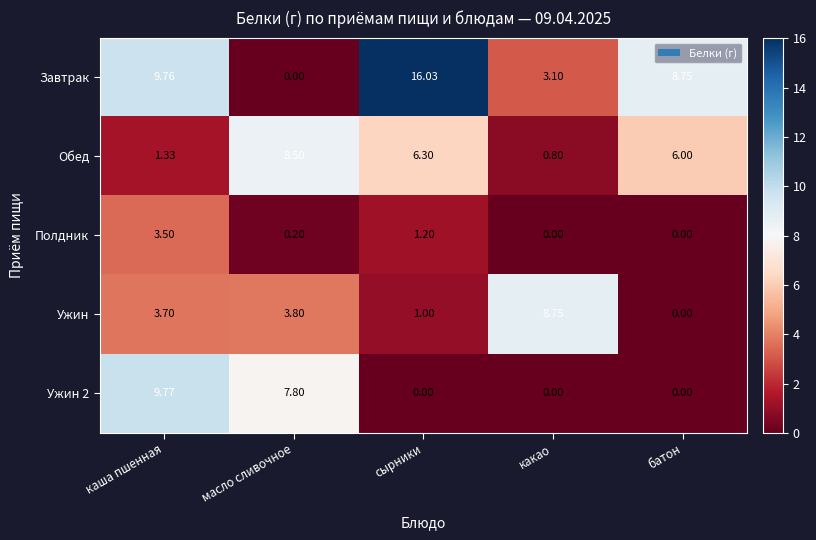

At which label does Обед first exceed 6?

масло сливочное